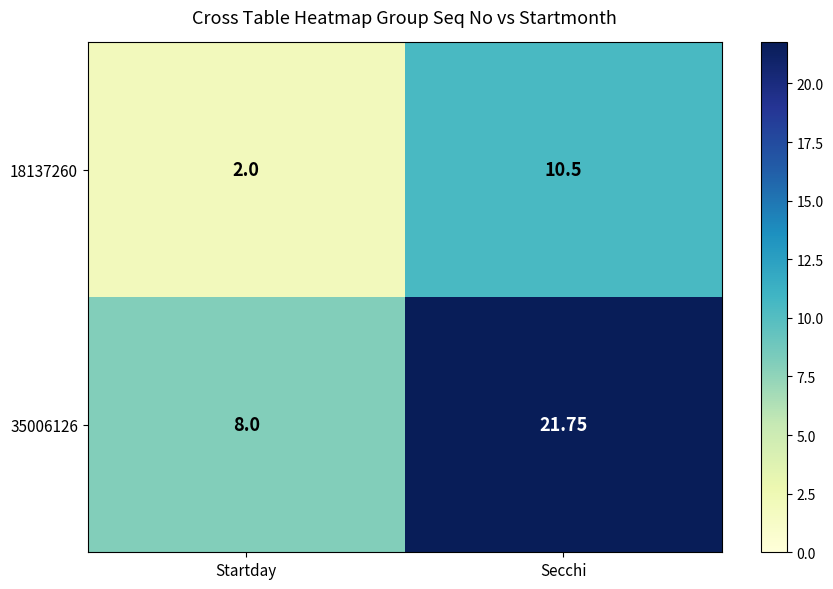

At which category does the chart reach its peak across all series?

Secchi